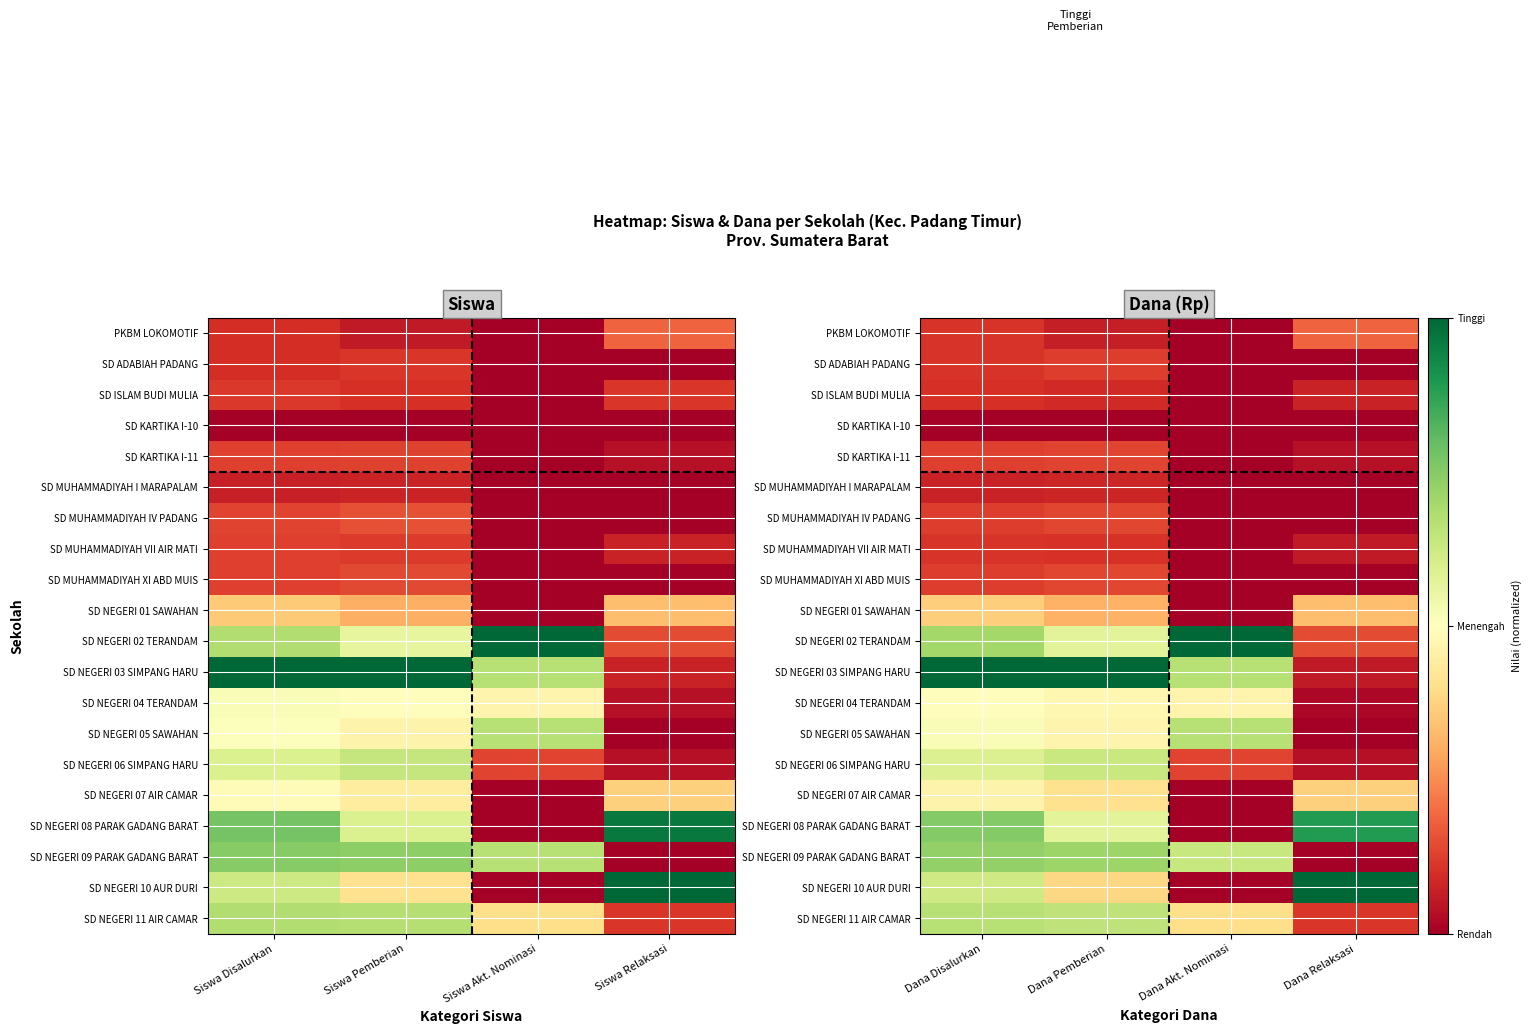

True or false: SD KARTIKA I-11 has a value of 0.0 at Dana Akt. Nominasi.

True